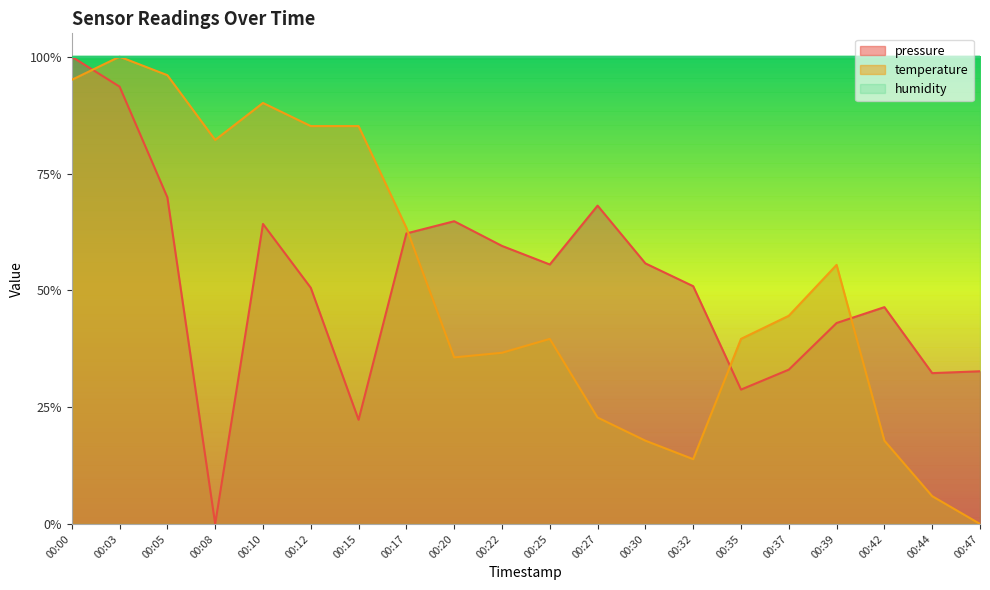

Between which two adjacent categories do temperature and pressure first intersect?

00:00 and 00:03